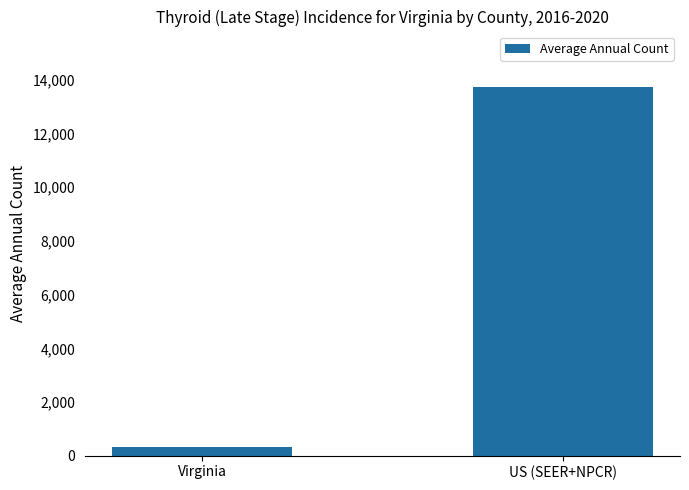

Does the chart contain any negative values?

No